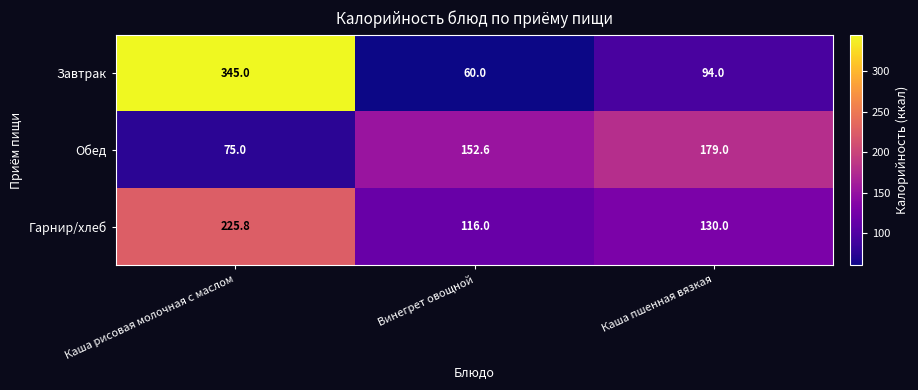

Rank the series at Каша пшенная вязкая from highest to lowest value.

Обед, Гарнир/хлеб, Завтрак